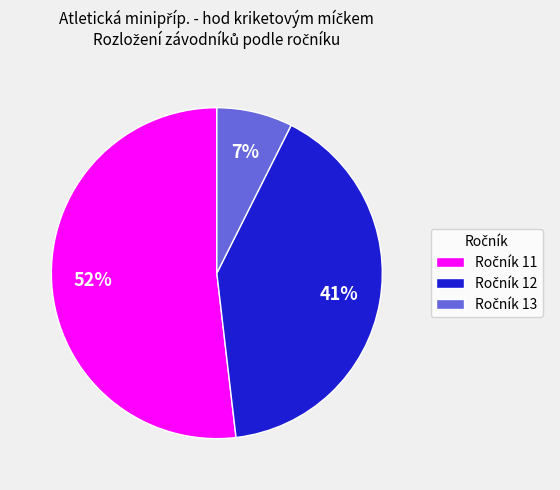

To the nearest percent, what is the average slice percentage?

33%